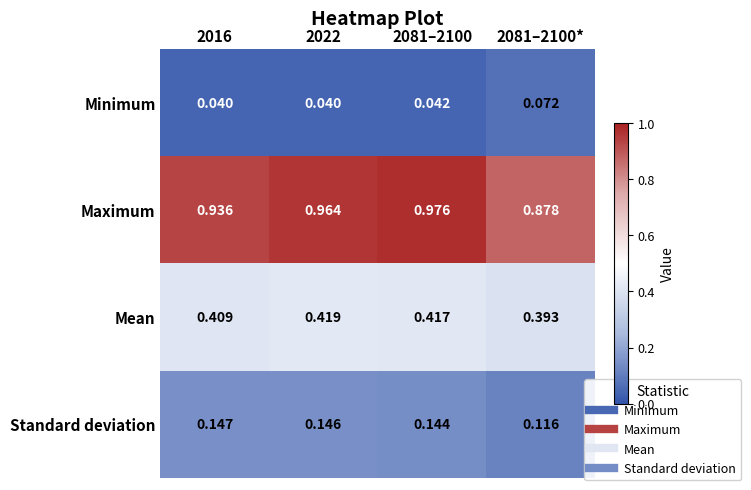

Which series has the largest total across all categories?

Maximum